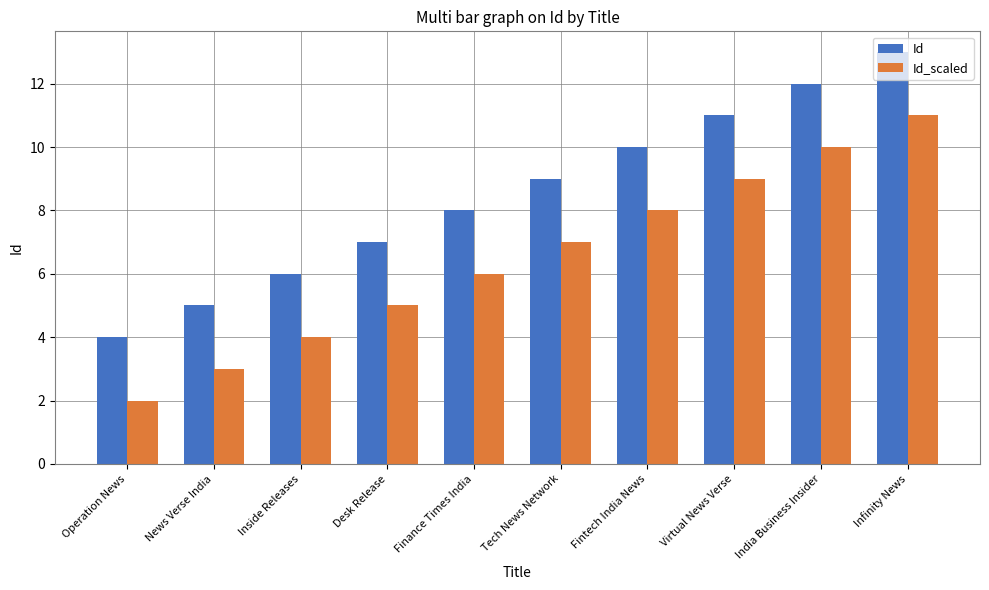

At Desk Release, list the series in order from smallest to largest.

Id_scaled, Id